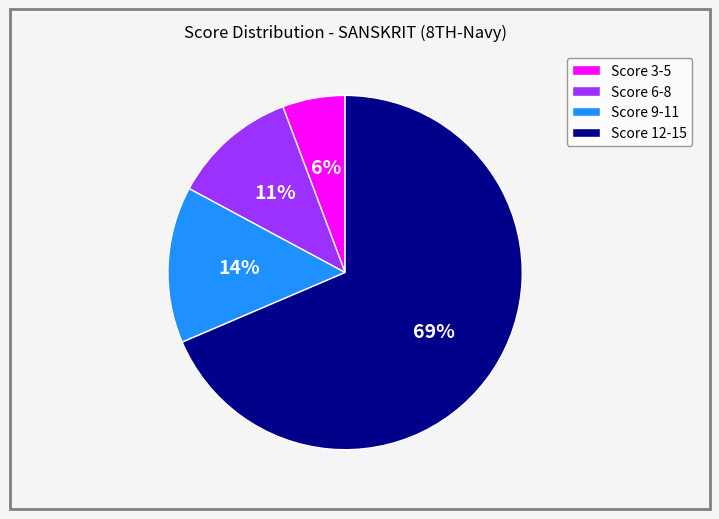

To the nearest percent, what is the average slice percentage?

25%